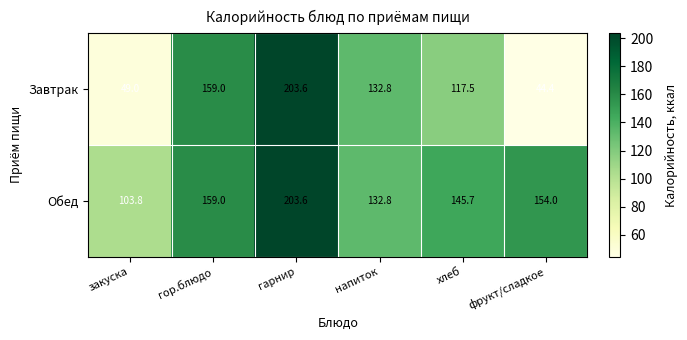

Where does the Обед series first go above 154?

гор.блюдо